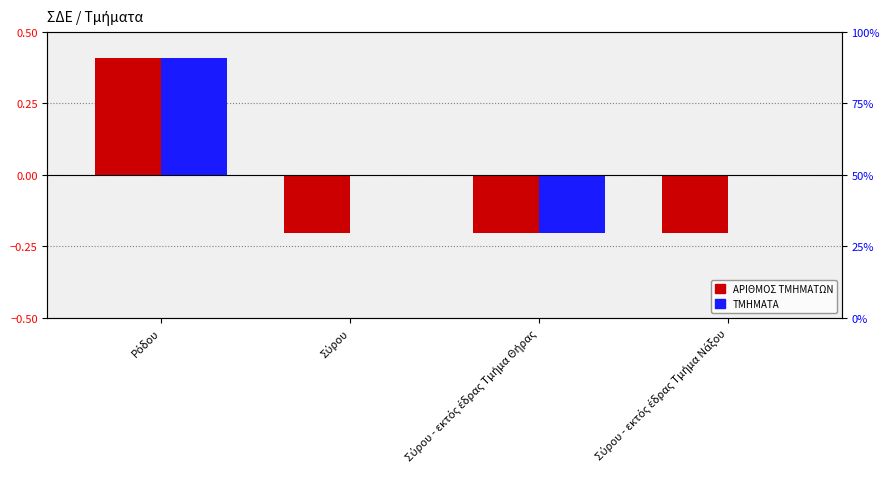

What is the label of the 1st bar from the right?

Σύρου - εκτός έδρας Τμήμα Νάξου